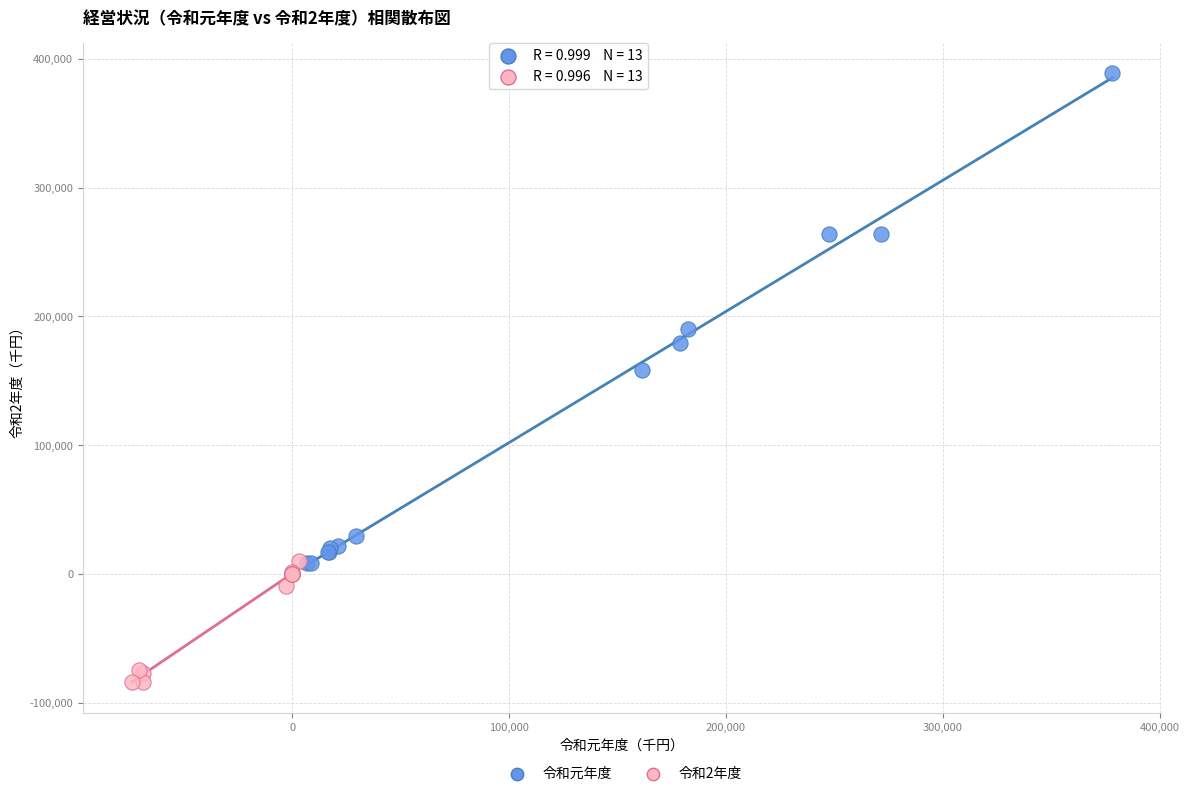

Which series reaches the minimum Y coordinate?

令和2年度